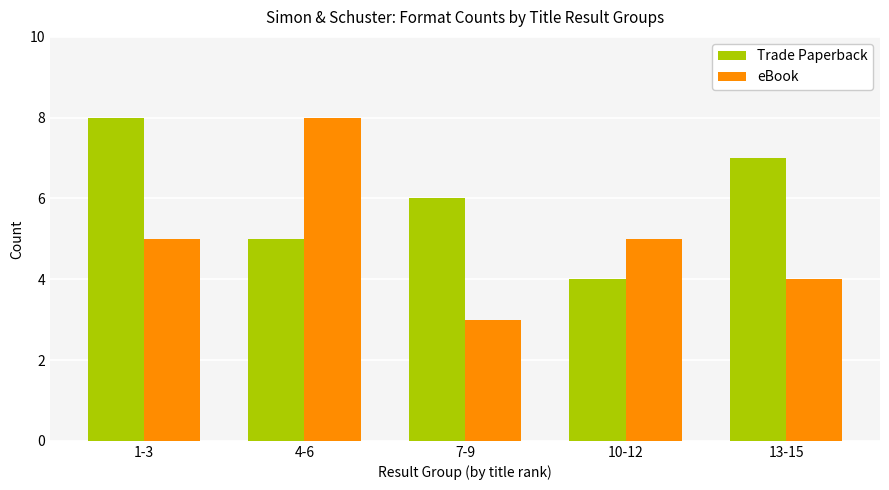

What are all the series names shown in the legend?

Trade Paperback, eBook